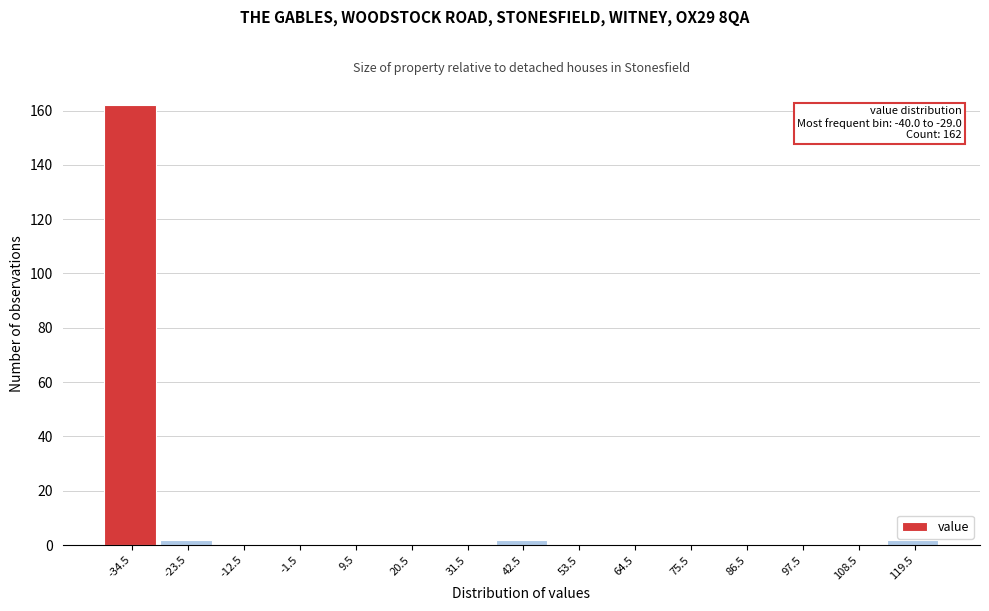

Which range on the x-axis has the tallest bar?

-40 to -29